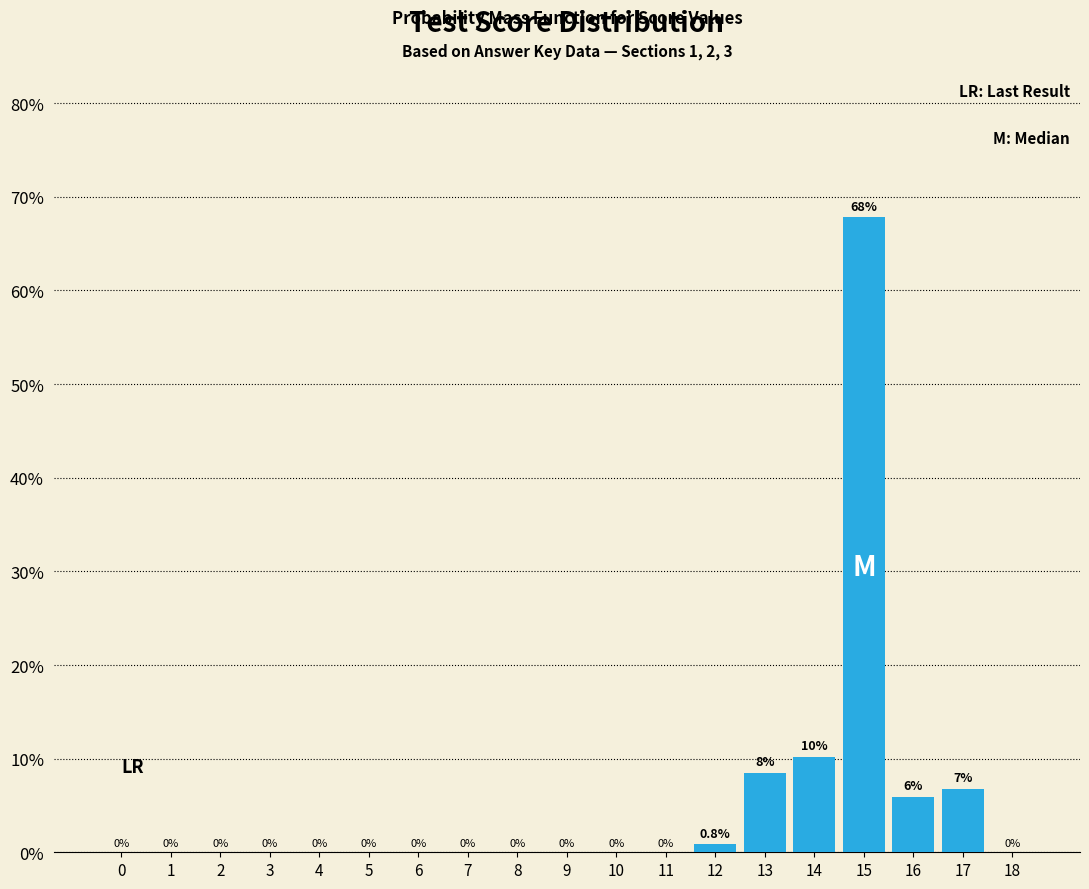

True or false: the data shows 0.8 at 12.

True